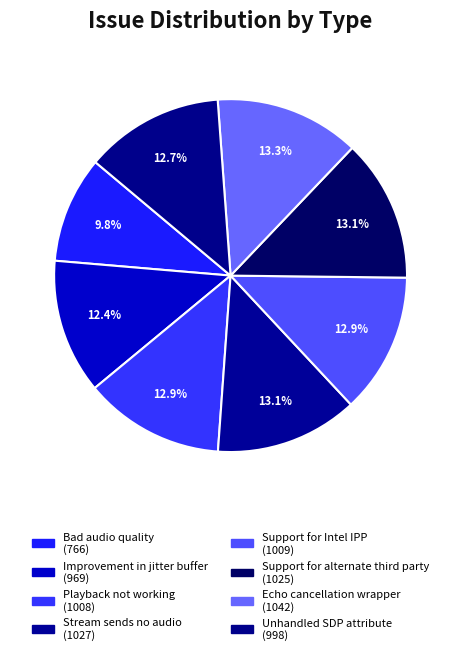

To the nearest percent, what is the difference between the largest and smallest slice percentages?

4%